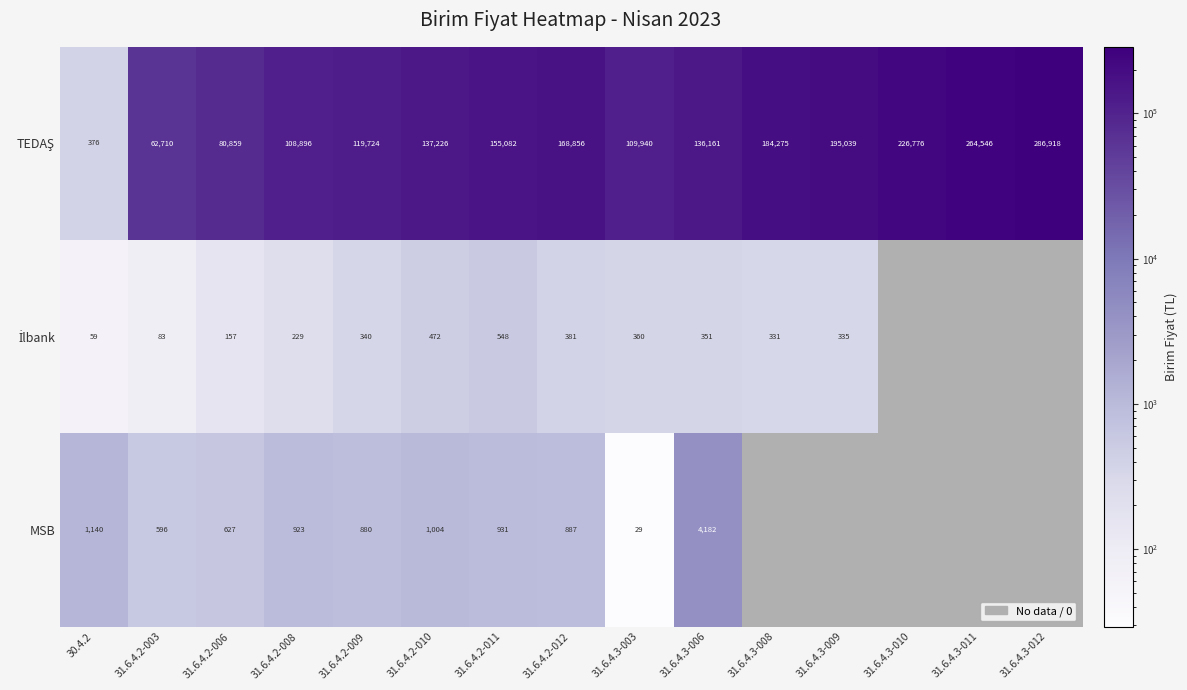

Which series has the widest spread of values?

TEDAŞ